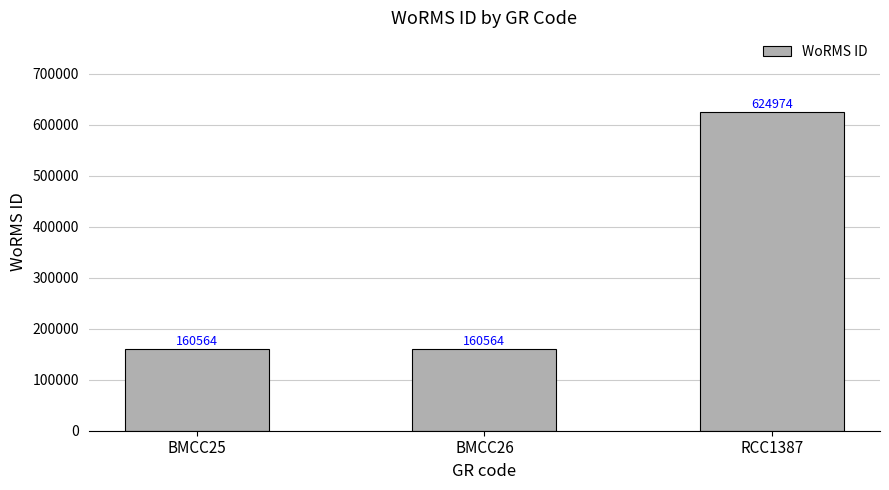

The chart shows a value of 273456 at BMCC26. True or false?

False